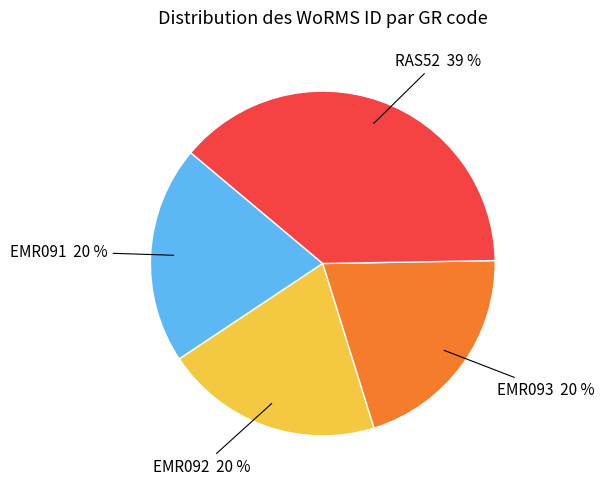

What is the largest slice in the pie chart?

RAS52